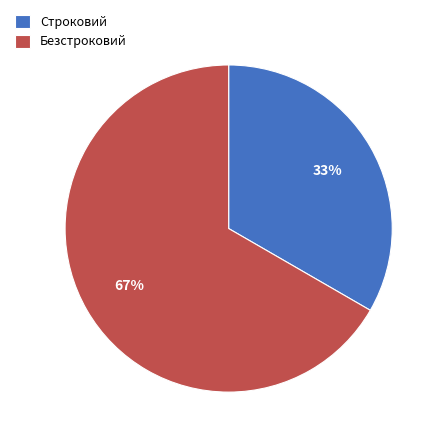

To the nearest percent, what is the combined percentage of Строковий and Безстроковий?

100%